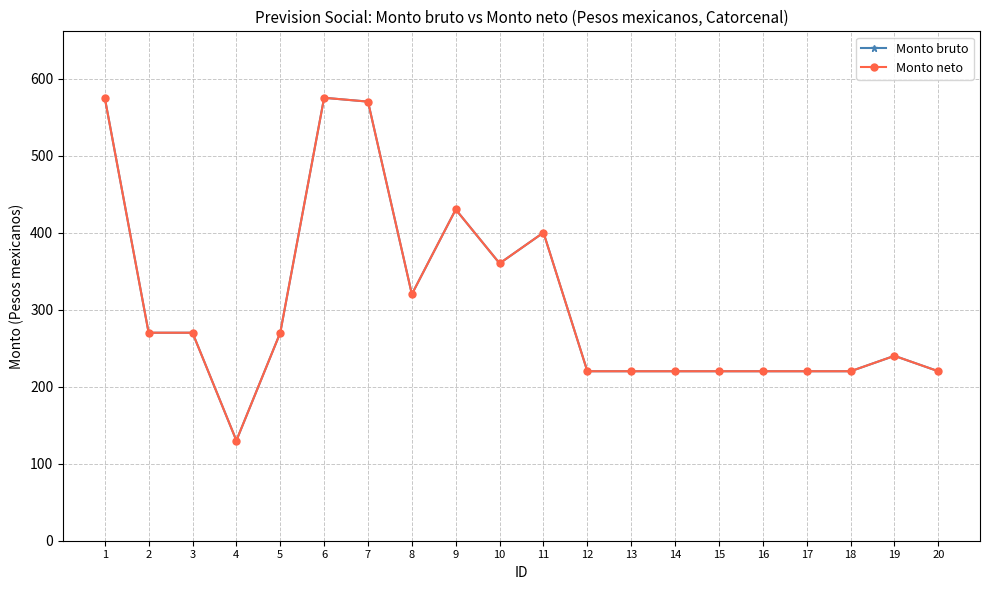

Does the chart have visible grid lines?

Yes